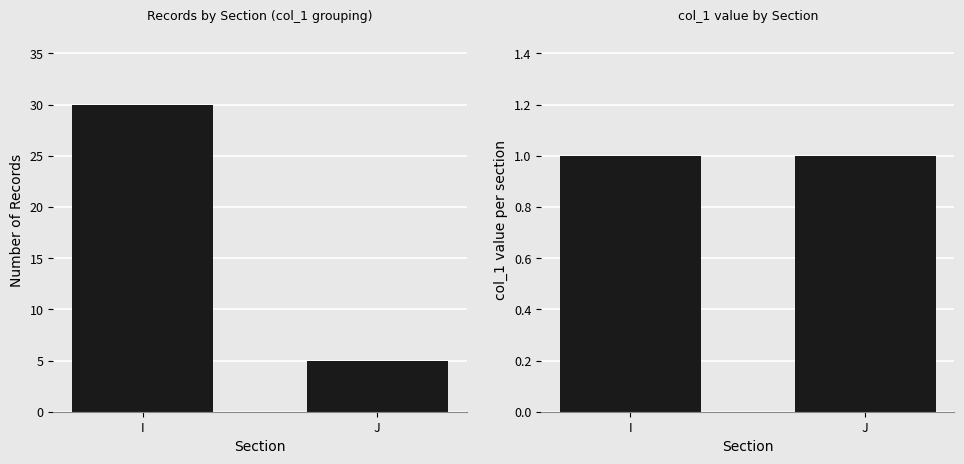

What is the sum of all count values?

35